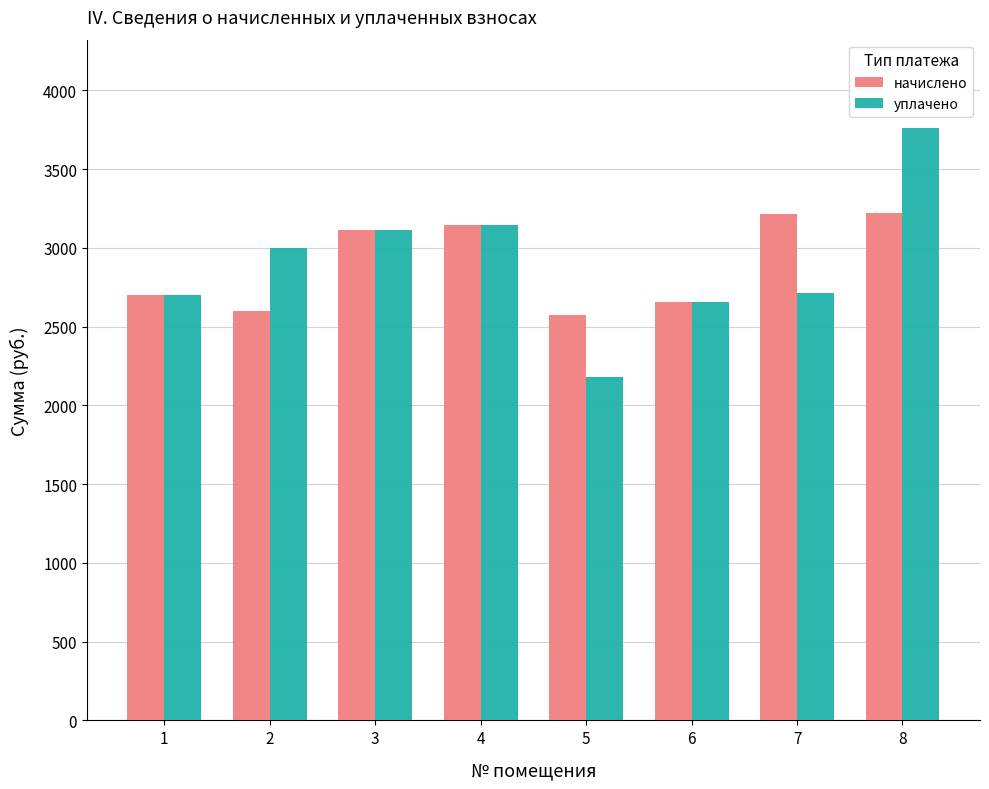

Is the value of уплачено at 2 greater than the value of начислено at 8?

No